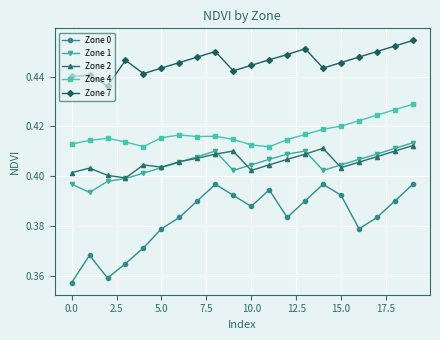

Which series has the widest spread of values?

Zone 0